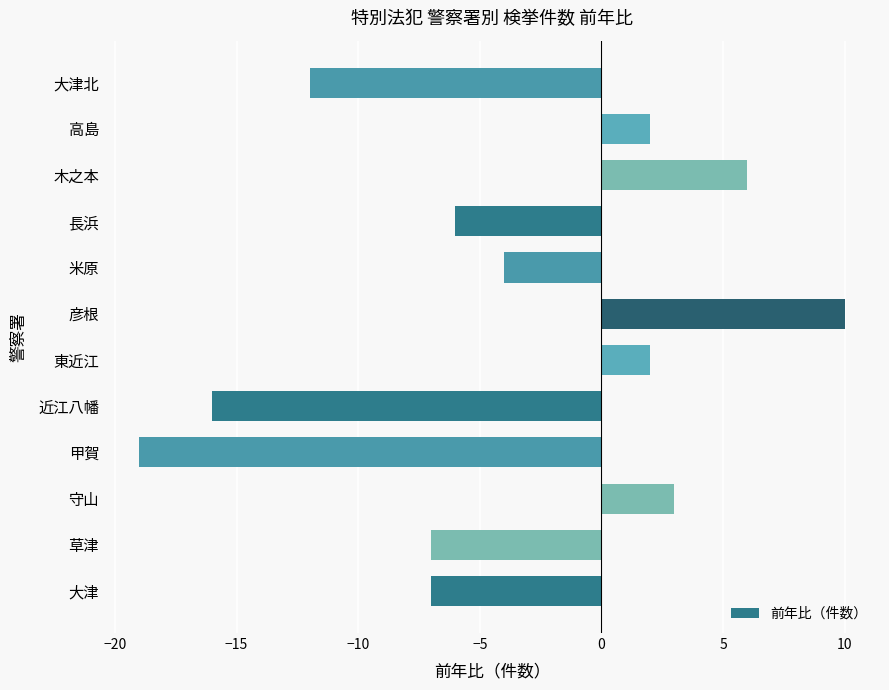

Reading bottom to top, what are all the values shown in this chart?

-7	-7	3	-19	-16	2	10	-4	-6	6	2	-12